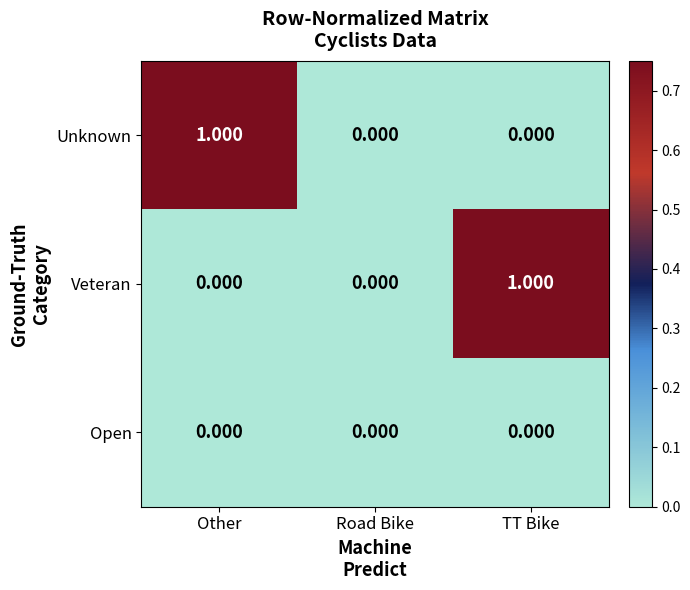

Which category has the highest value in the Unknown series?

Other